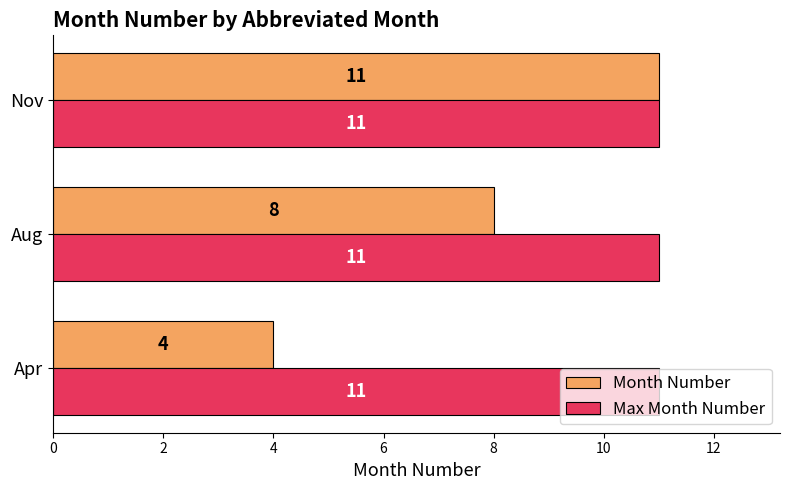

Rank the series by their average value, from lowest to highest.

Month Number, Max Month Number